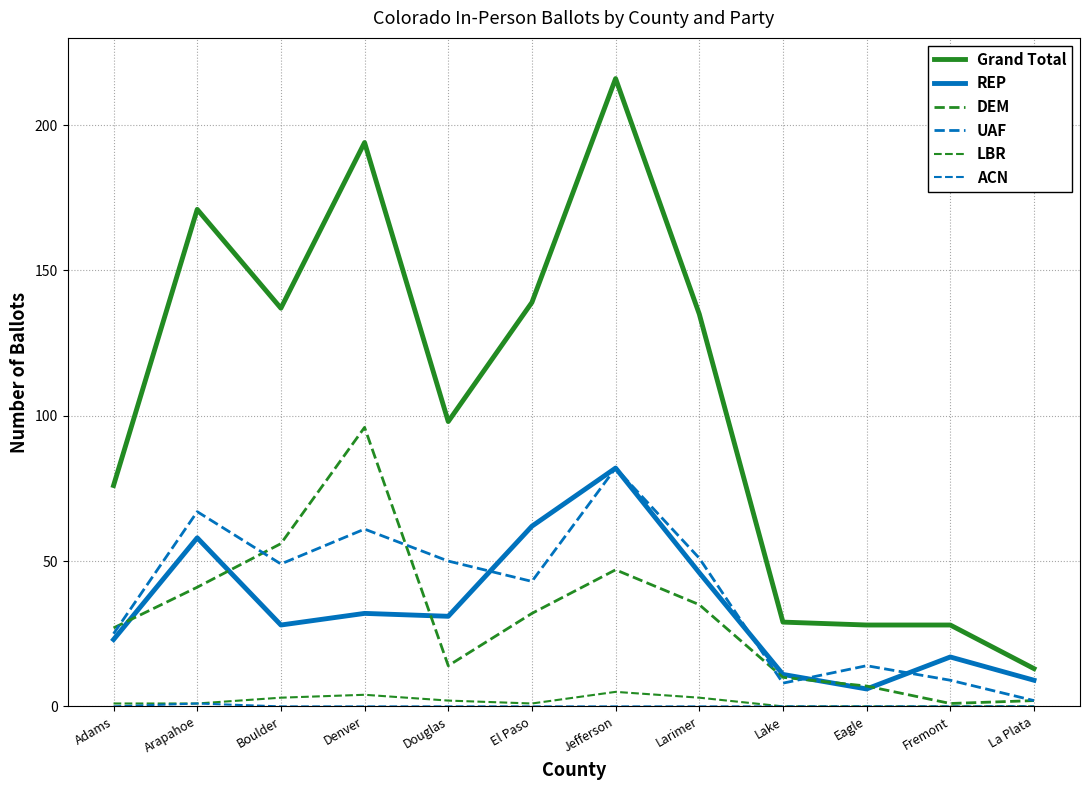

How many lines are shown in the chart?

6